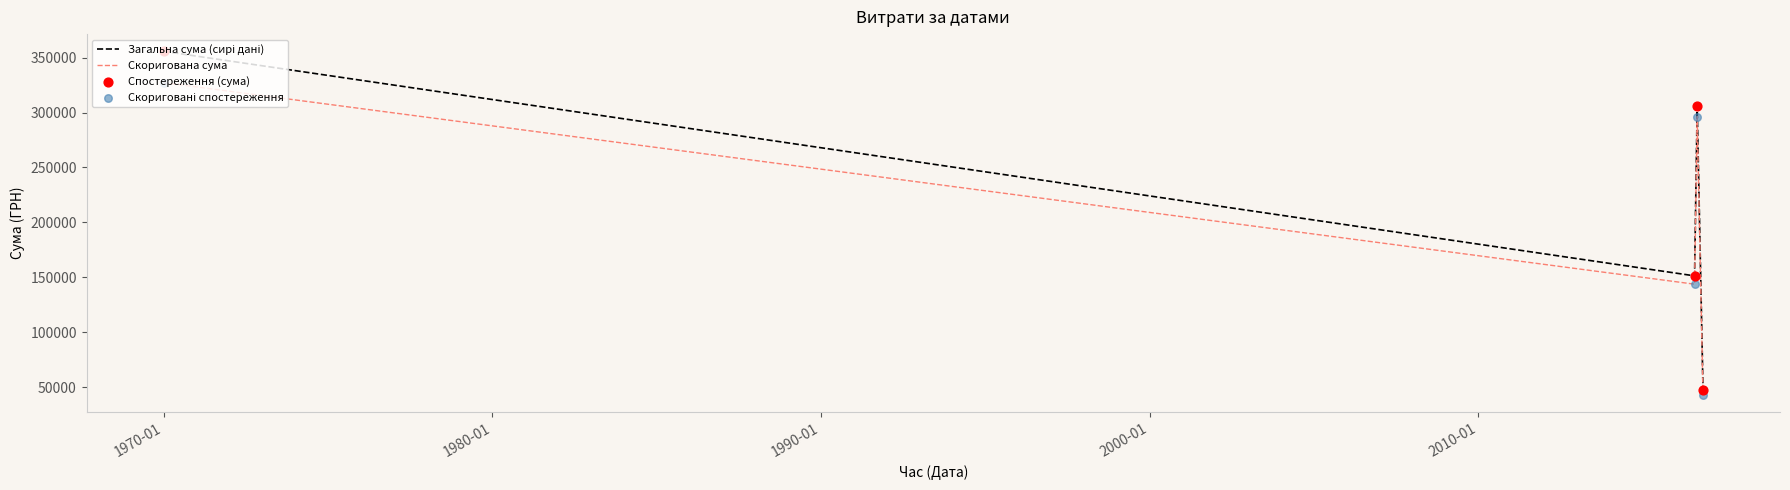

What is the average value of the Скоригована сума series?

202603.1